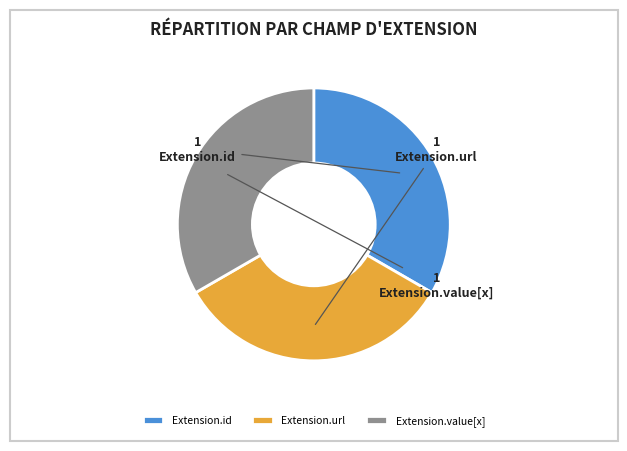

How many segments does this pie chart have?

3